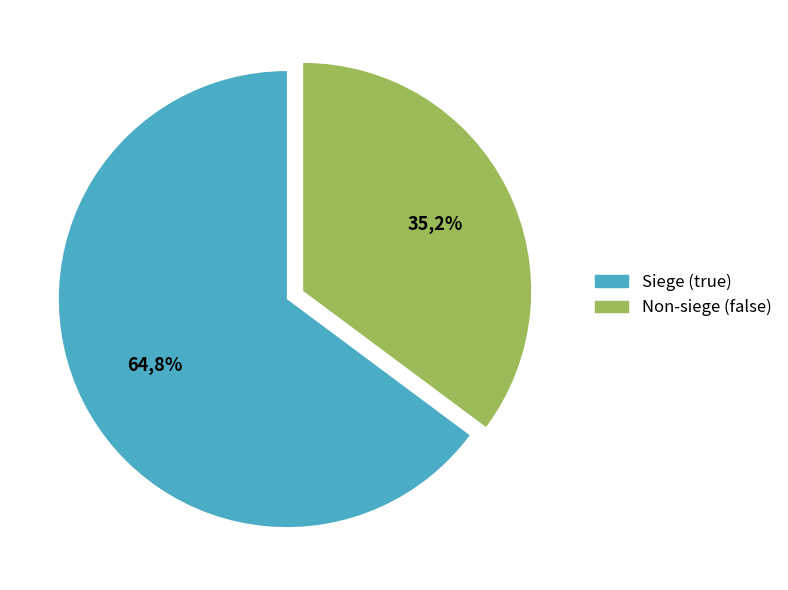

True or false: false accounts for 35% of the total.

True